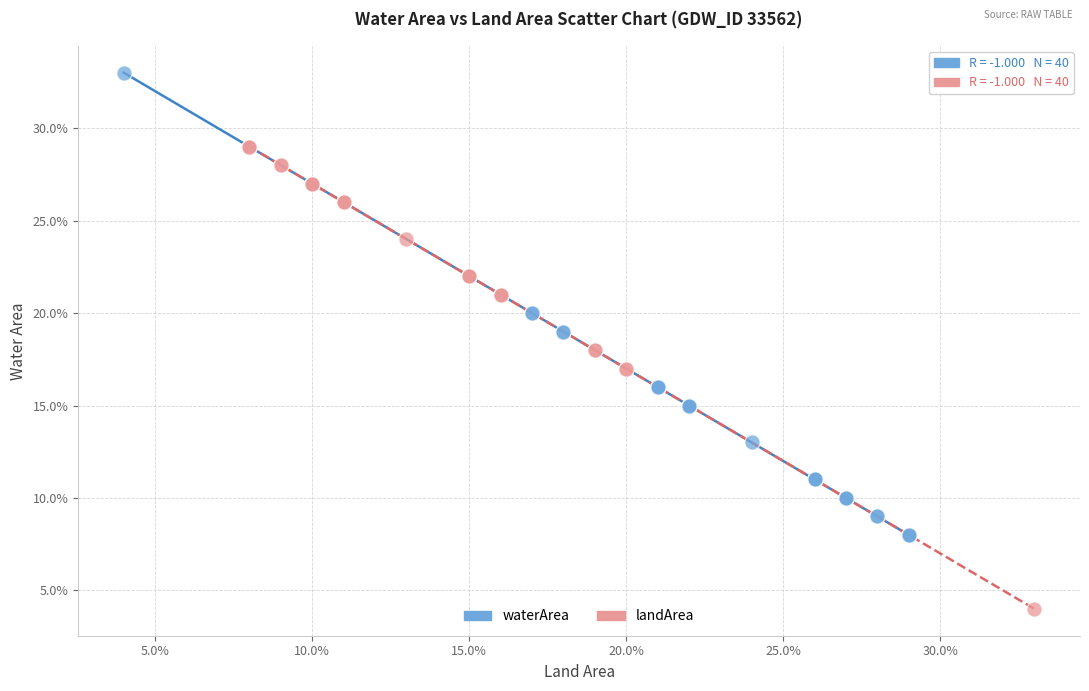

What are all the series names shown in the legend?

waterArea, landArea